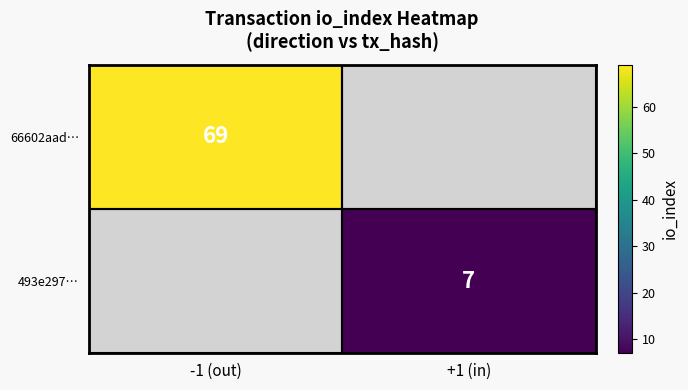

True or false: 66602aad… has a value of 33 at -1 (out).

False